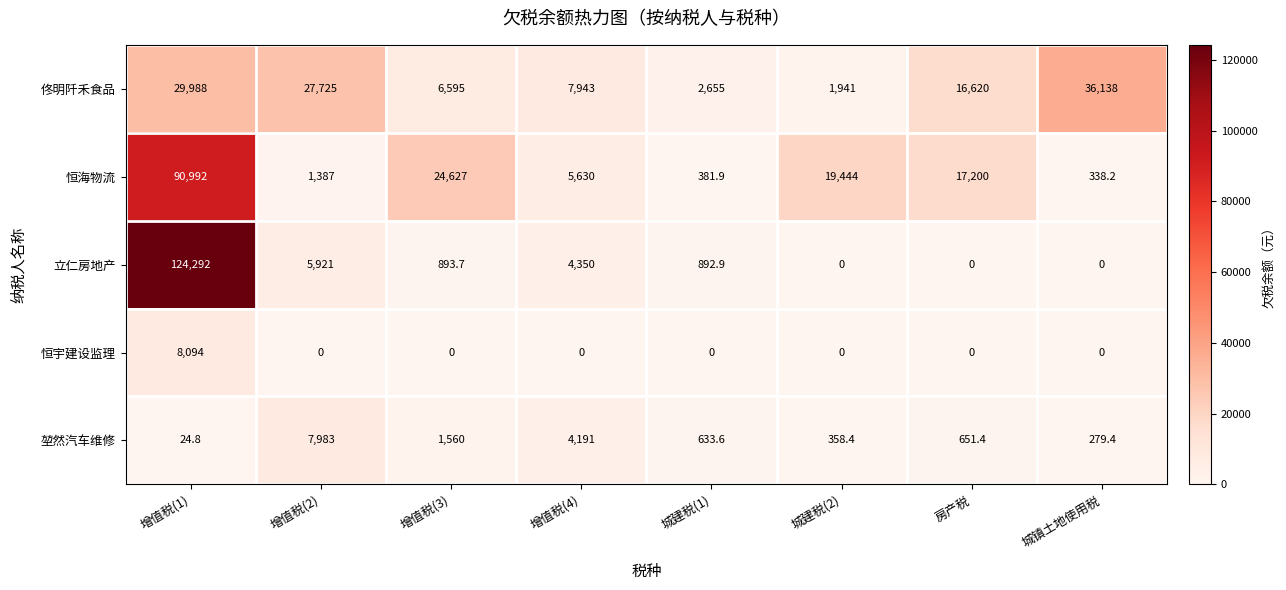

Which series has the largest total across all categories?

恒海物流